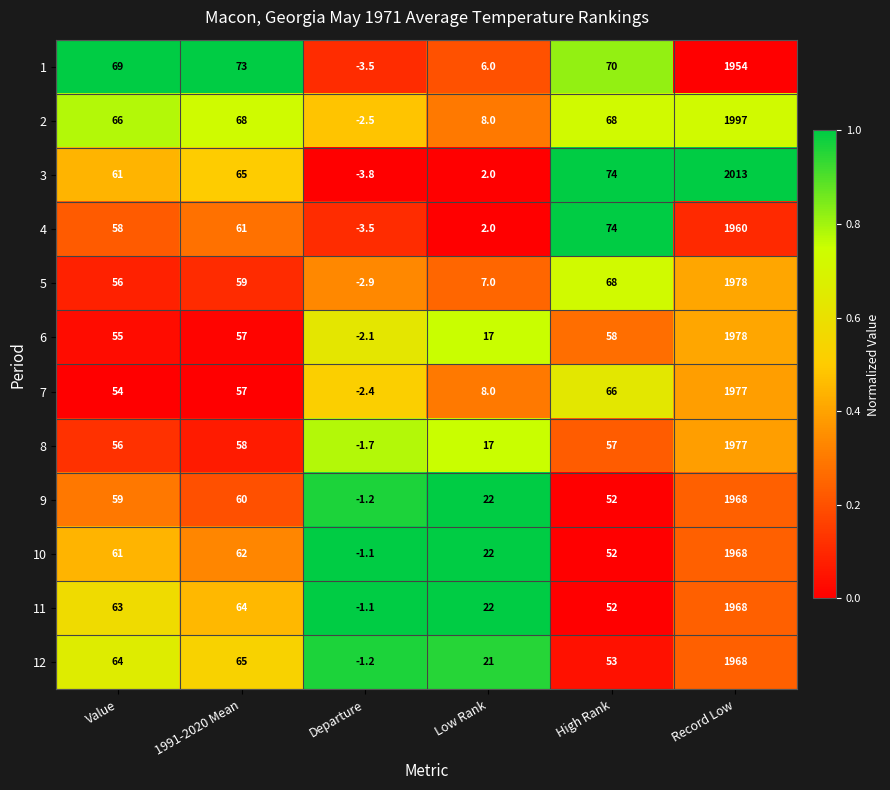

What is the difference between the maximum and minimum values in the 7 series?

1979.4